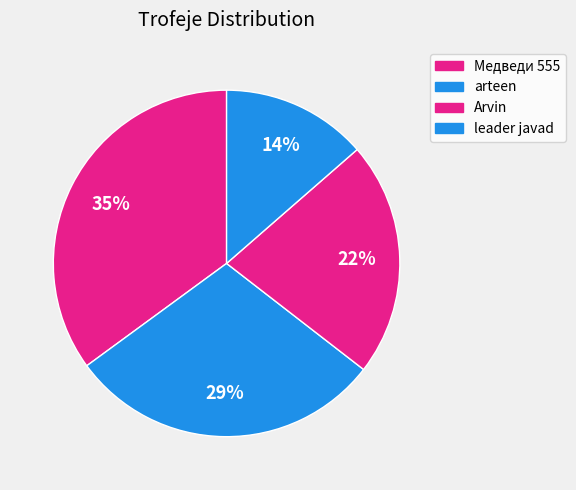

How many segments does this pie chart have?

4